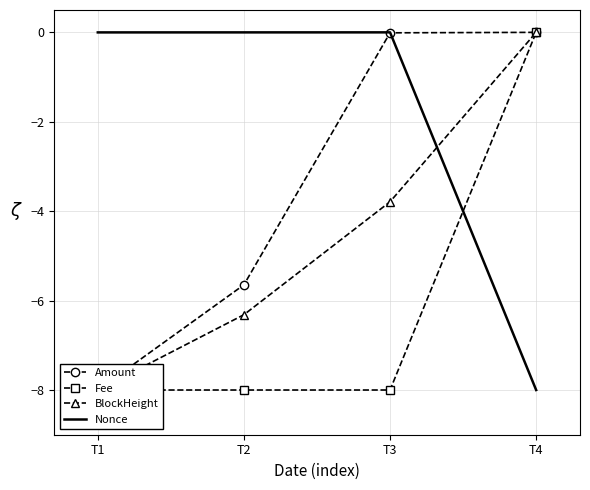

Is it true that Fee equals -8.0 at T2?

True